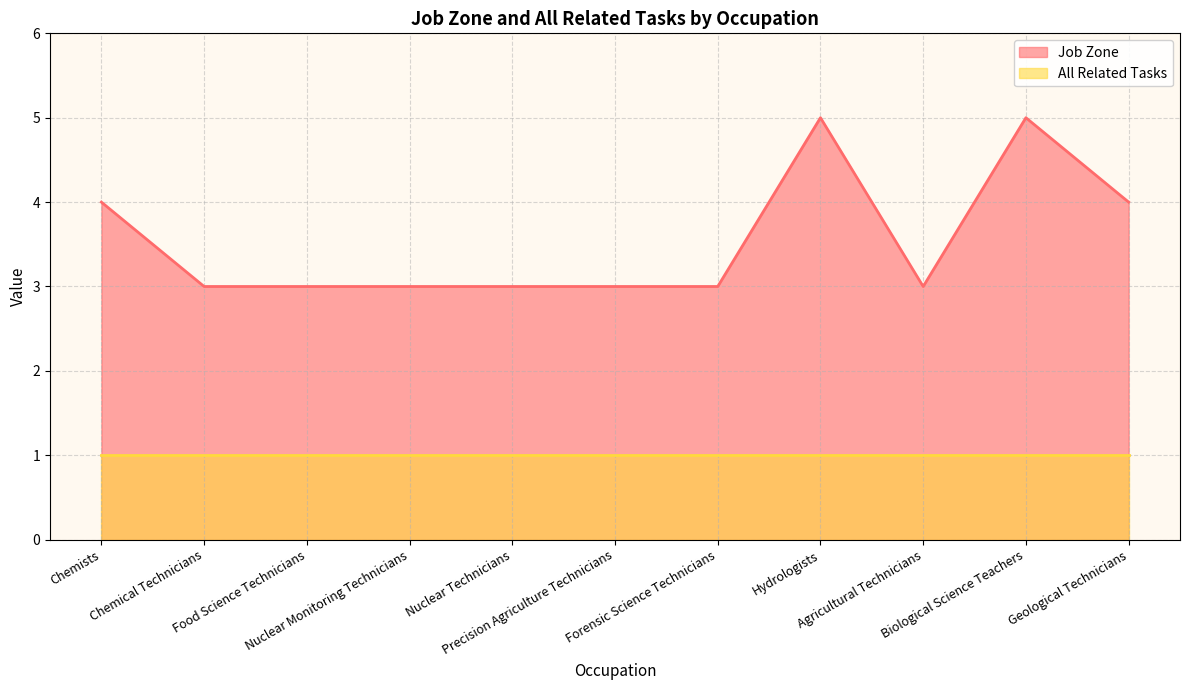

At which category does the chart reach its minimum across all series?

Chemical Technicians